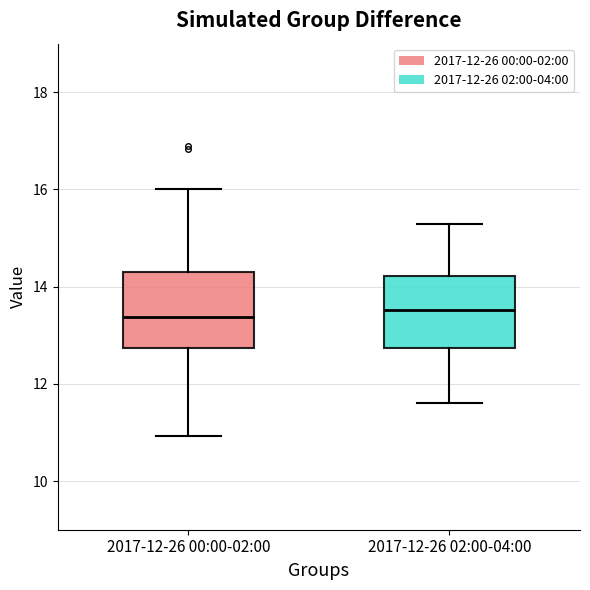

Where is the lower edge of the box for 2017-12-26 02:00-04:00 on the y-axis? The values are not printed on the chart, so give them approximately, as read against the axis.

12.8